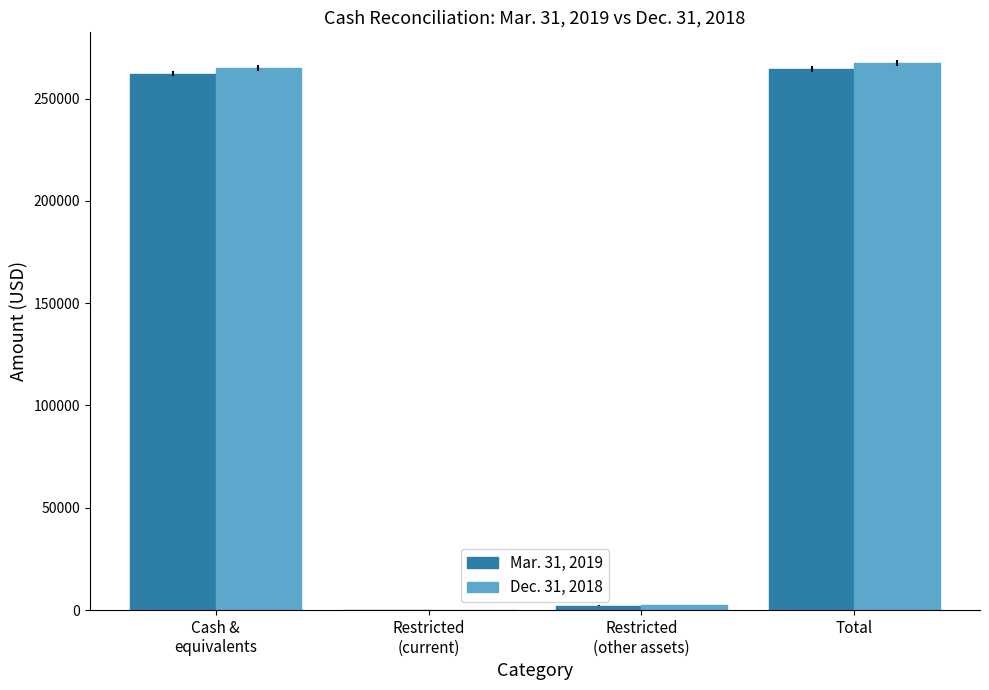

What is the total value across all series at Total?

531794